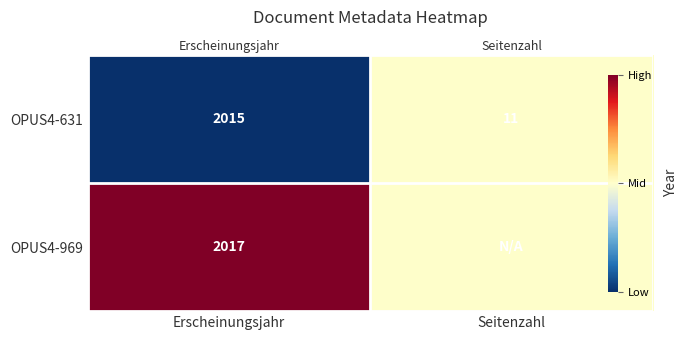

Which series has the largest range (max minus min)?

OPUS4-631